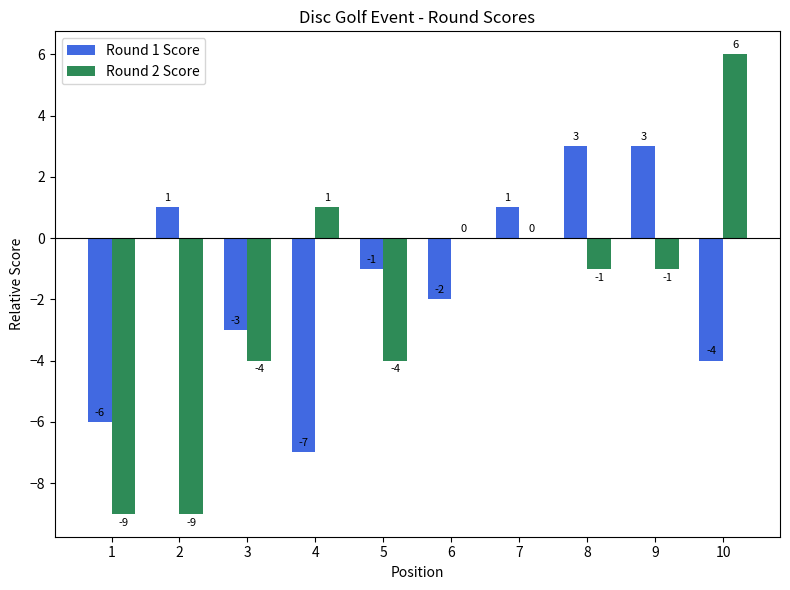

Is the value of Round 2 Score at 3 greater than the value of Round 1 Score at 1?

Yes